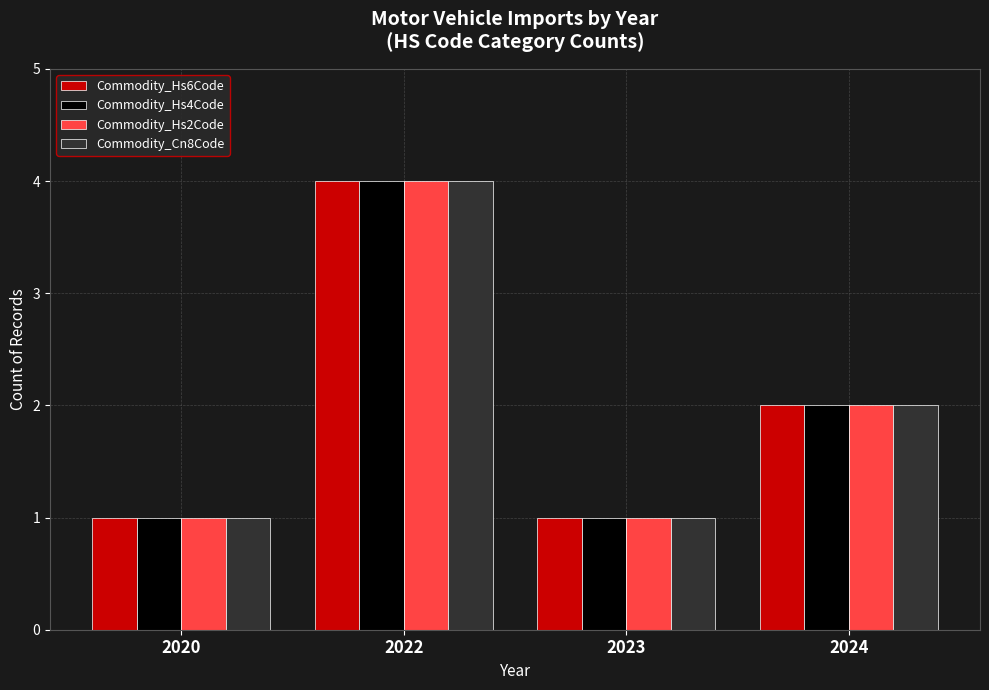

Is it true that Commodity_Hs4Code equals 4 at 2022?

True